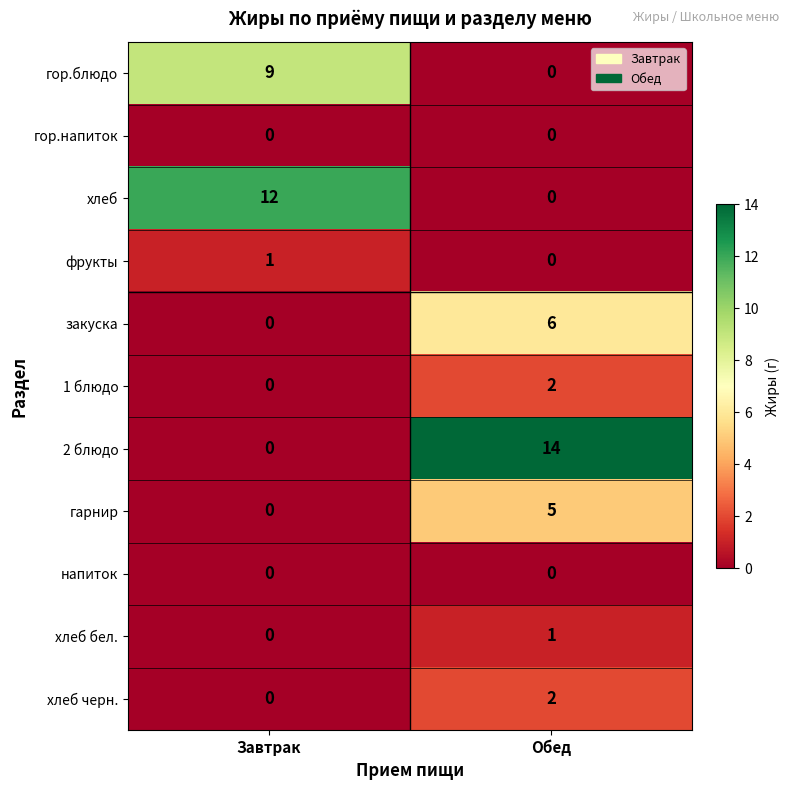

Between Завтрак and Обед, which series saw the biggest shift?

2 блюдо